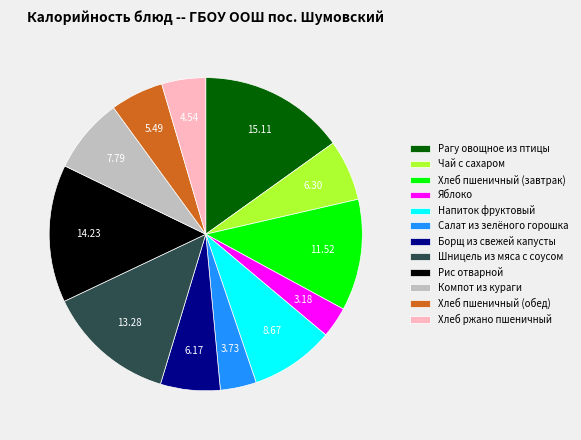

Does Шницель из мяса с соусом account for over 50% of the chart?

No